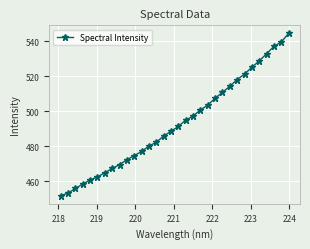

Is this an area chart (filled region under the line)?

No